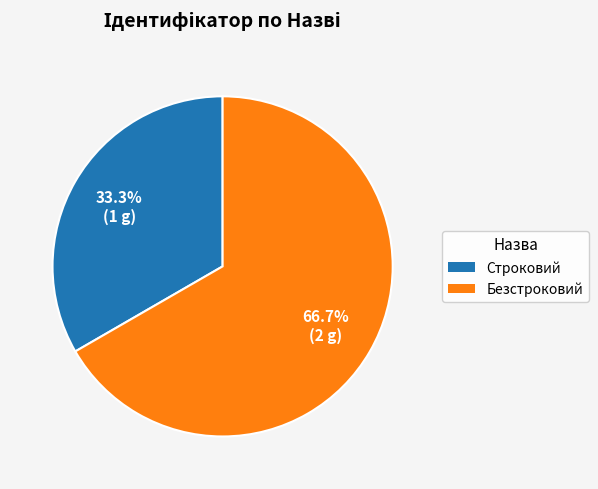

To the nearest percent, what percentage of the pie is Безстроковий?

67%